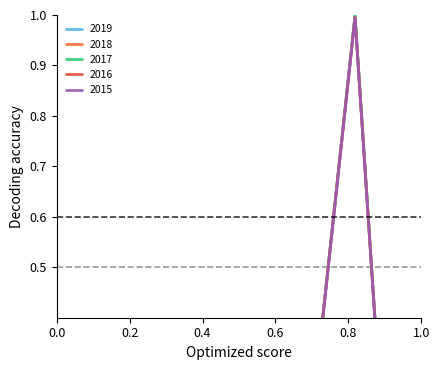

Which series has the largest total across all categories?

2019